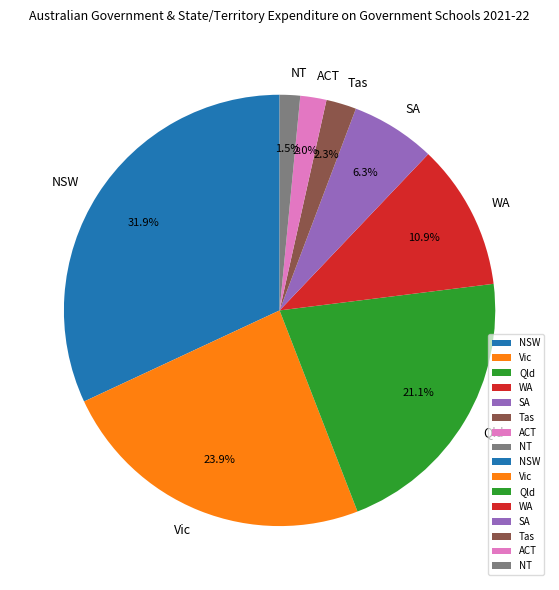

Approximately how many times larger is the value at SA compared to Qld?

0.3